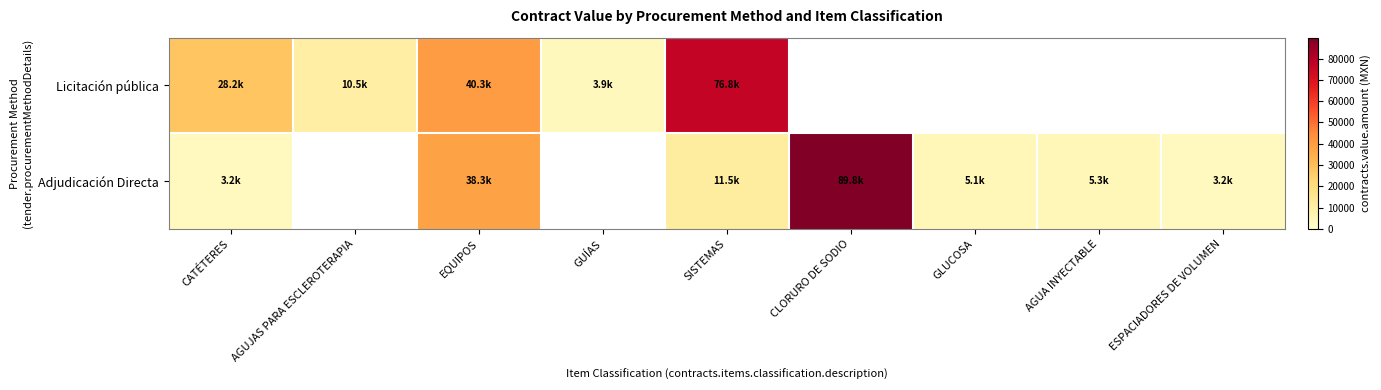

True or false: Adjudicación Directa has a value of 3160.9 at ESPACIADORES DE VOLUMEN.

True